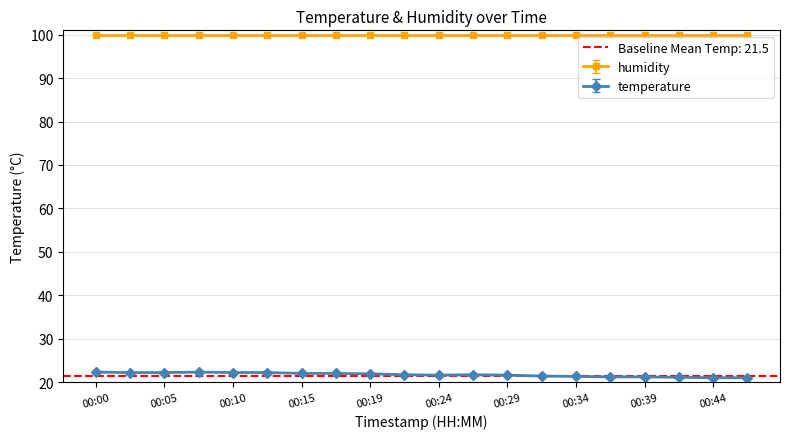

What is the lowest value of the temperature series?

21.0